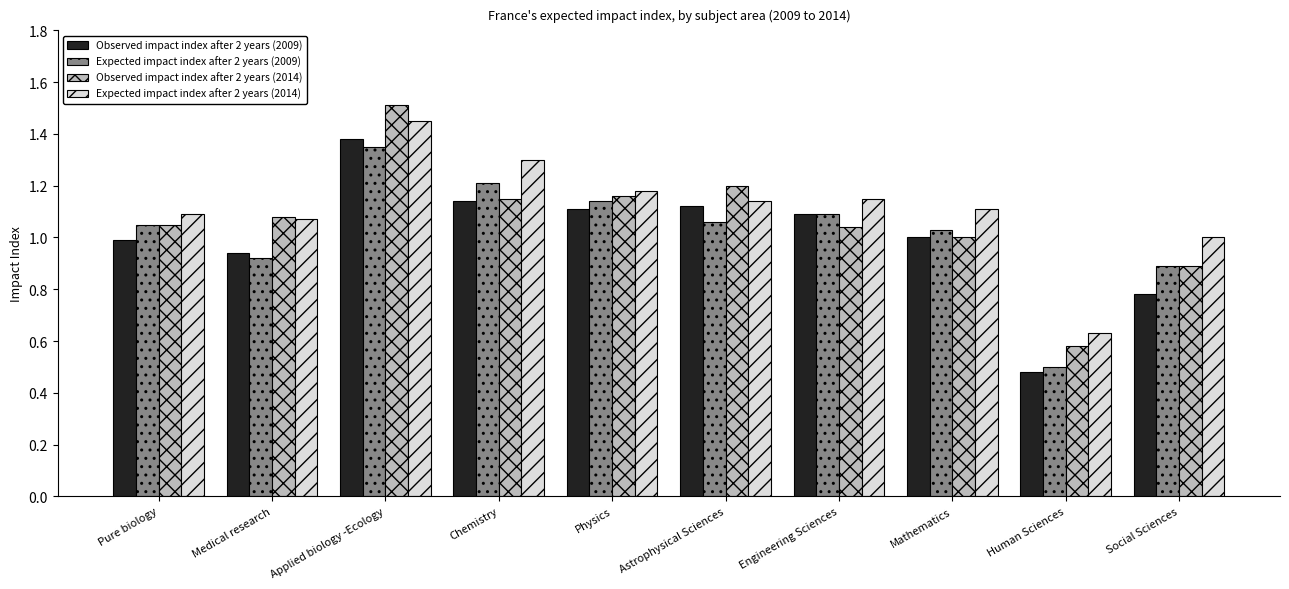

What is the difference between the Expected impact index after 2 years (2014) values at Chemistry and Human Sciences?

0.7